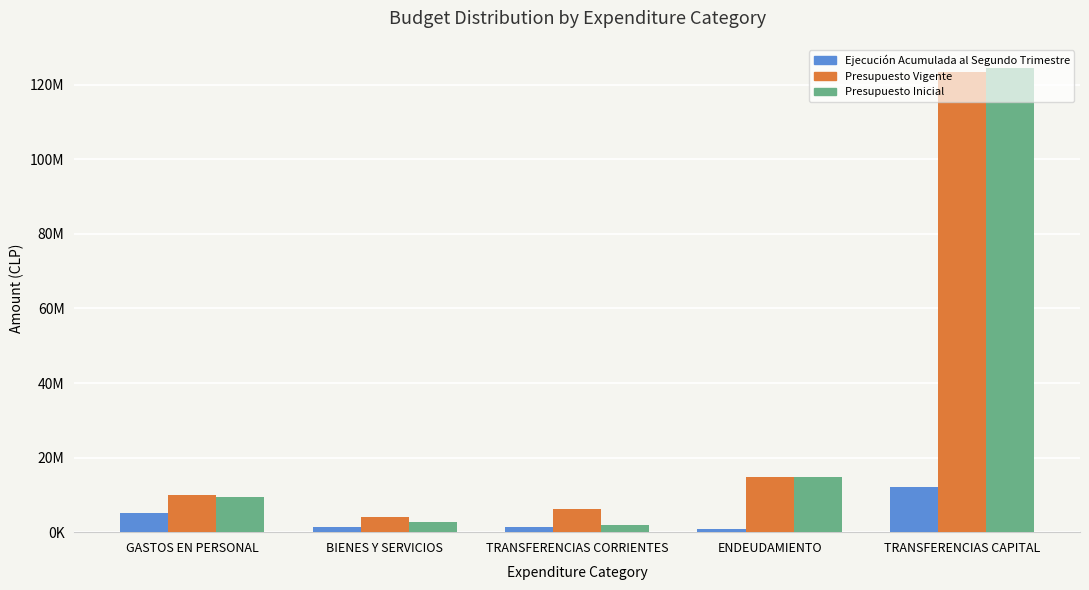

Is the value of Ejecución Acumulada al Segundo Trimestre at ENDEUDAMIENTO greater than the value of Presupuesto Vigente at TRANSFERENCIAS CAPITAL?

No